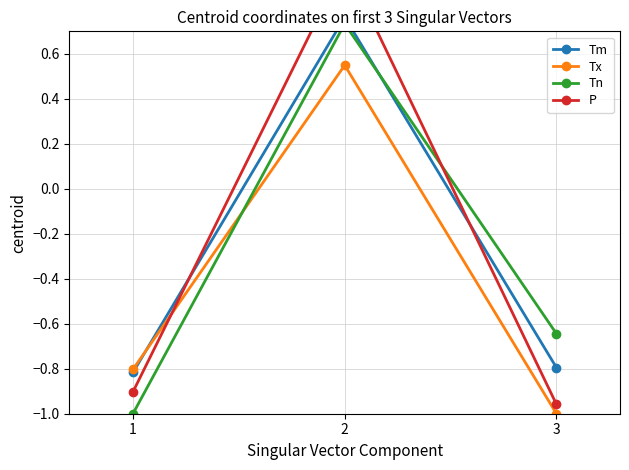

List the series in order of their peak value, lowest first.

Tx, Tn, Tm, P